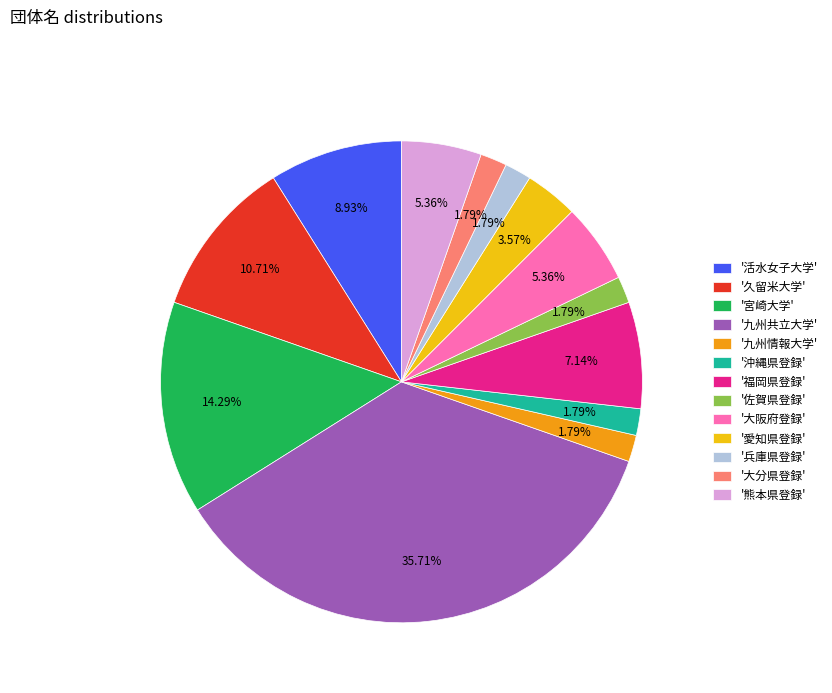

Which has a higher value, '九州共立大学' or '活水女子大学'?

'九州共立大学'